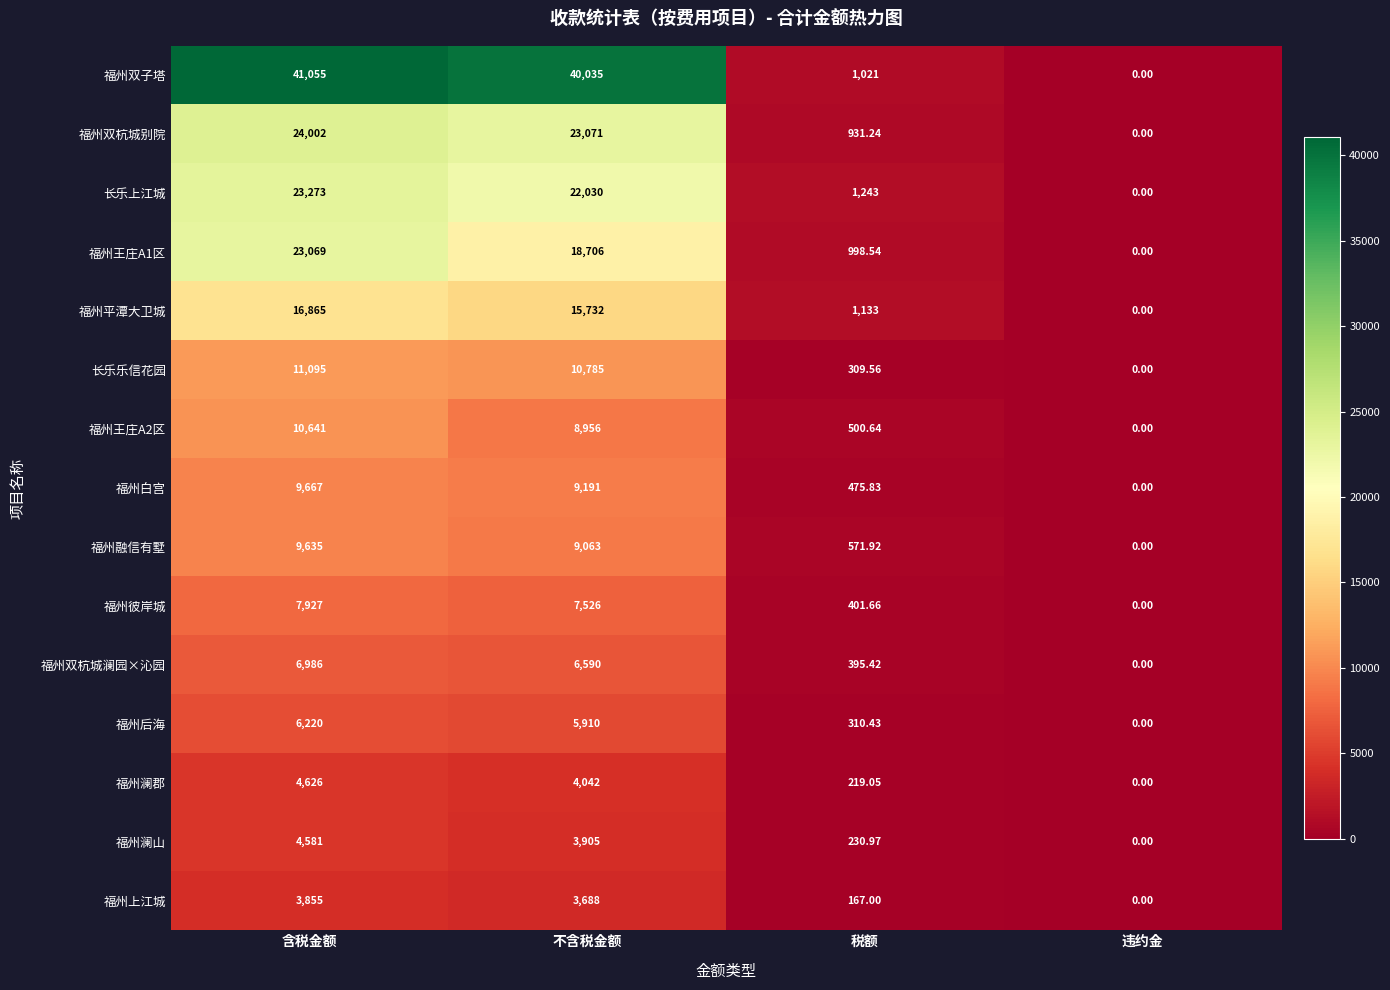

Rank the categories by 福州双杭城别院 value from highest to lowest.

含税金额, 不含税金额, 税额, 违约金